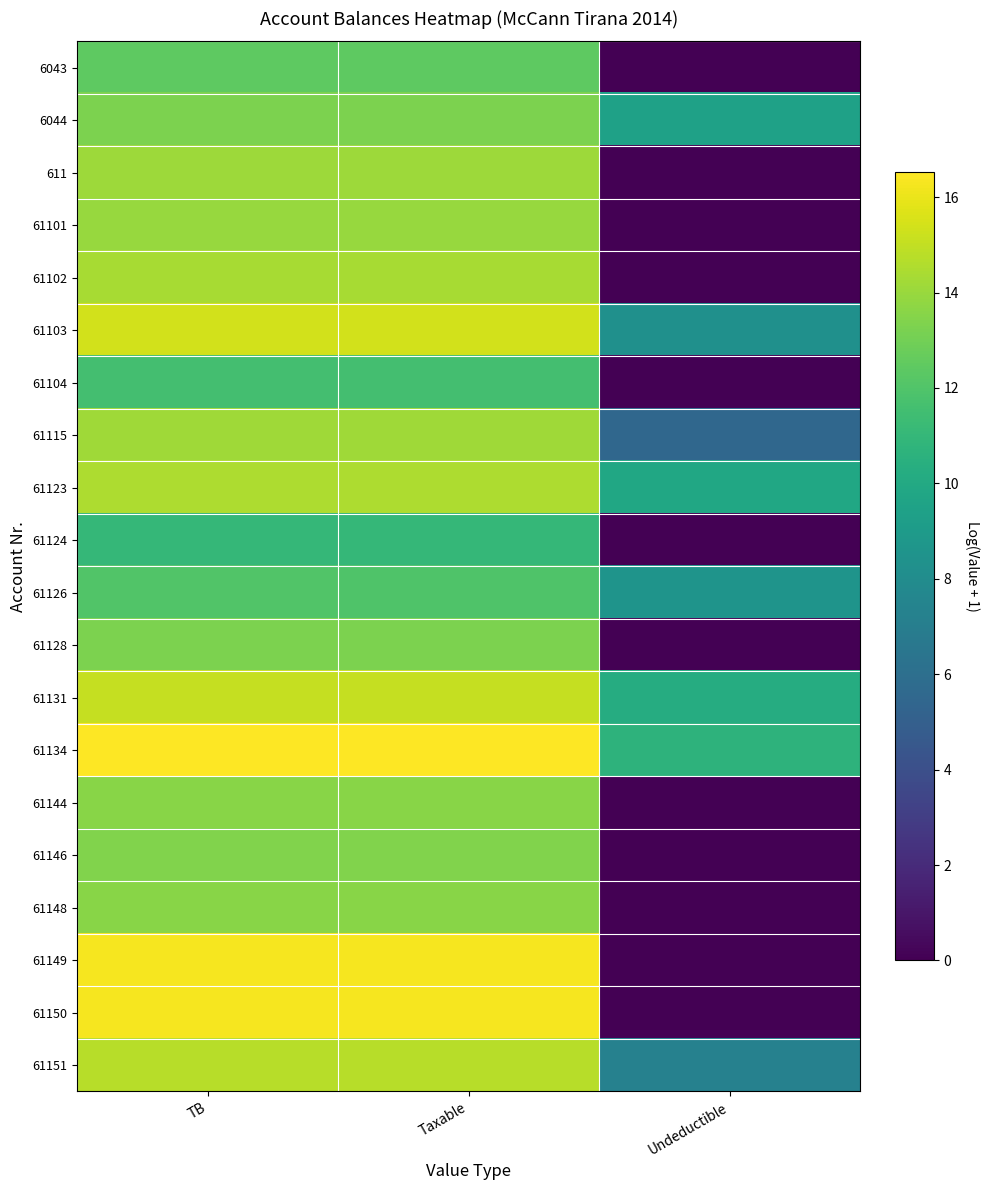

At which category is the sum across all series the highest?

TB